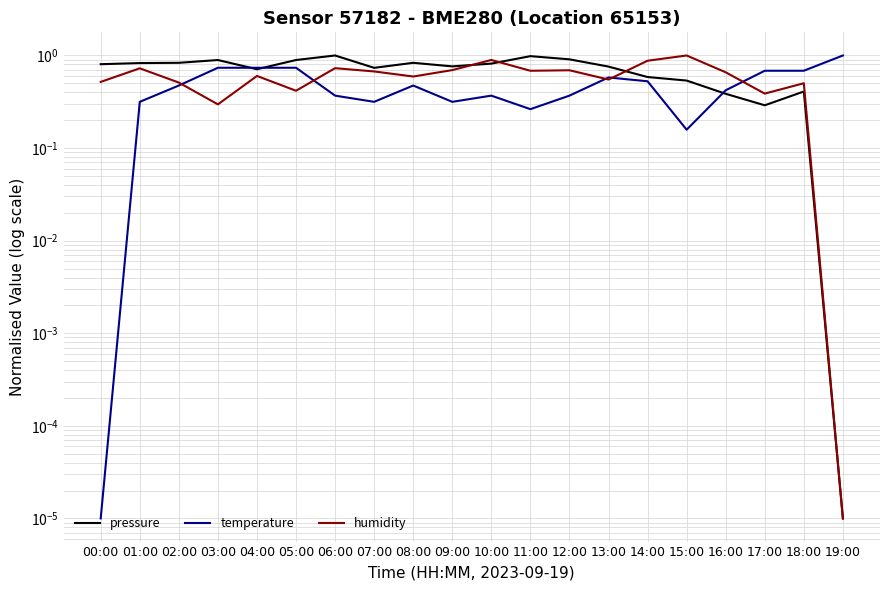

Where is the first local maximum for pressure?

03:00